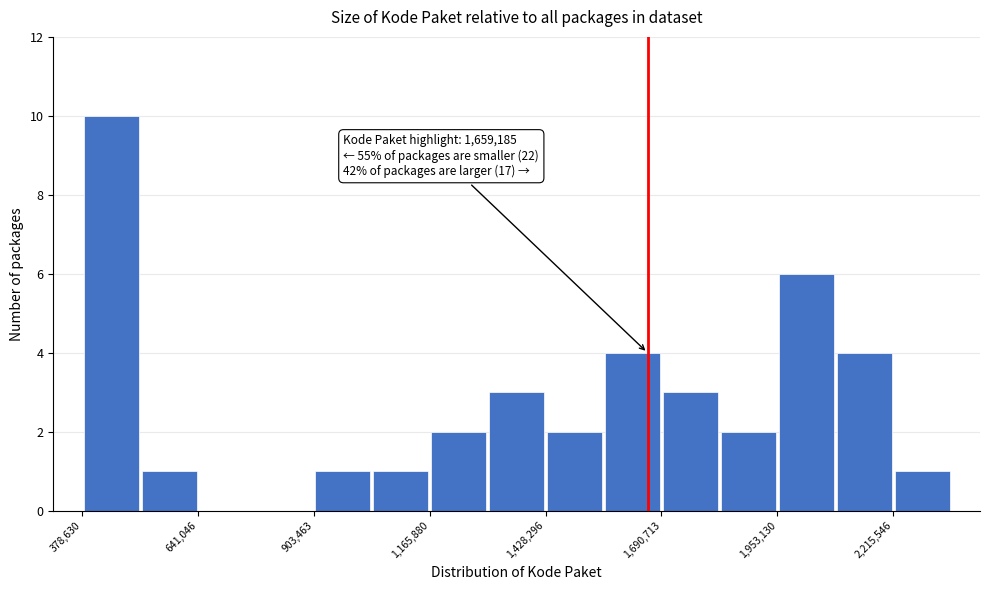

Read against the x-axis, roughly where is the centre of the tallest bar?

450000